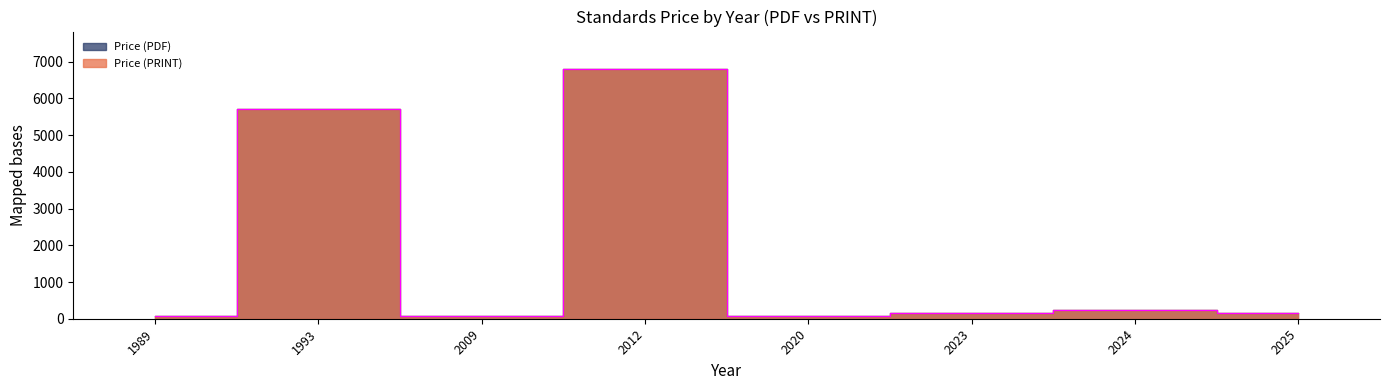

The value of Price (PRINT) at 37 is 67. True or false?

False